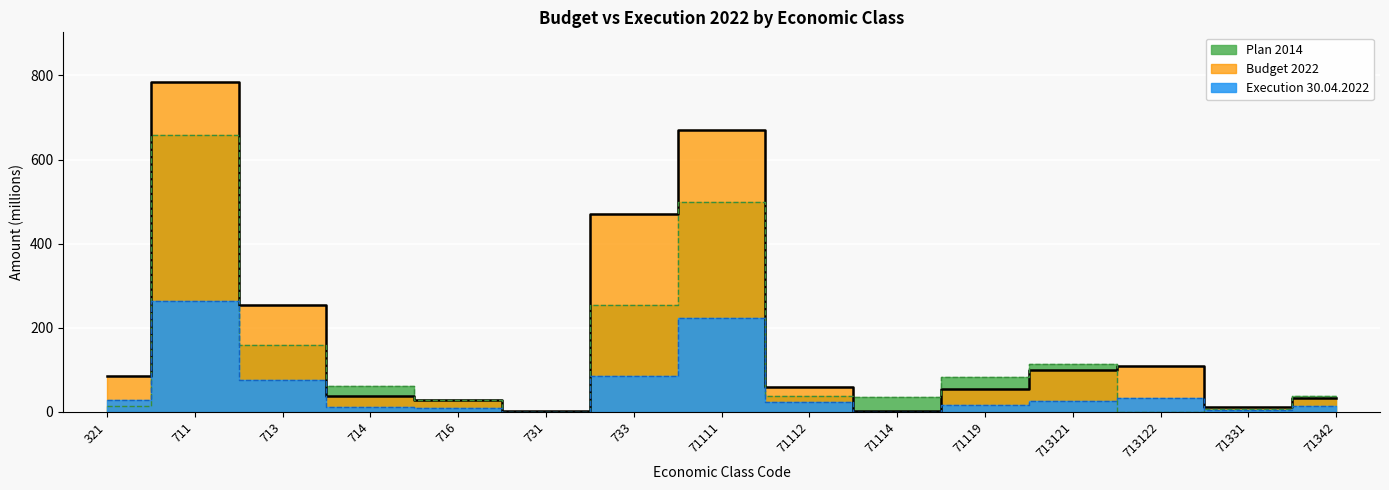

Reading left to right, transcribe all the data shown in this chart.

Plan 2014: 321=13.4	711=659.1	713=159.0	714=61.9	716=28.0	731=0.0	733=253.0	71111=500.0	71112=39.0	71114=36.0	71119=84.0	713121=113.0	713122=0.0	71331=8.0	71342=38.0
Budget 2022: 321=86.3	711=784.7	713=255.0	714=38.7	716=29.0	731=2.0	733=470.0	71111=670.0	71112=59.0	71114=1.7	71119=54.0	713121=100.0	713122=110.0	71331=11.0	71342=34.0
Execution 30.04.2022: 321=28.3	711=263.5	713=75.3	714=11.6	716=9.1	731=0.0	733=85.1	71111=222.5	71112=23.6	71114=0.4	71119=17.0	713121=24.8	713122=32.8	71331=3.6	71342=14.1